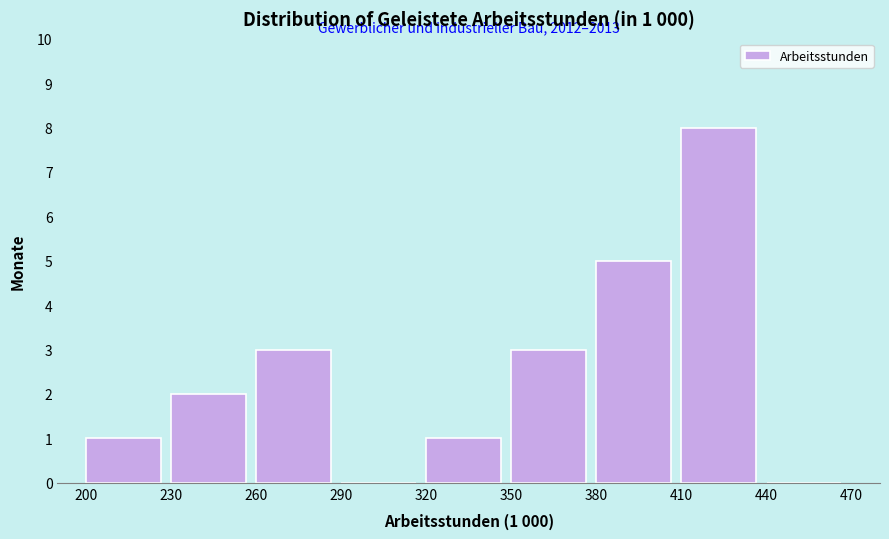

Which range on the x-axis has the tallest bar?

410 to 440